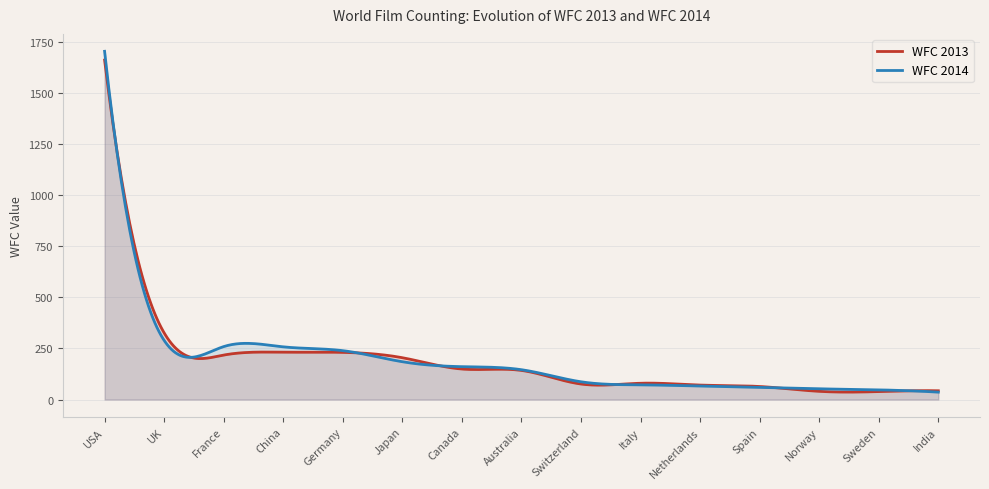

What is the label of the 8th point from the left?

Australia